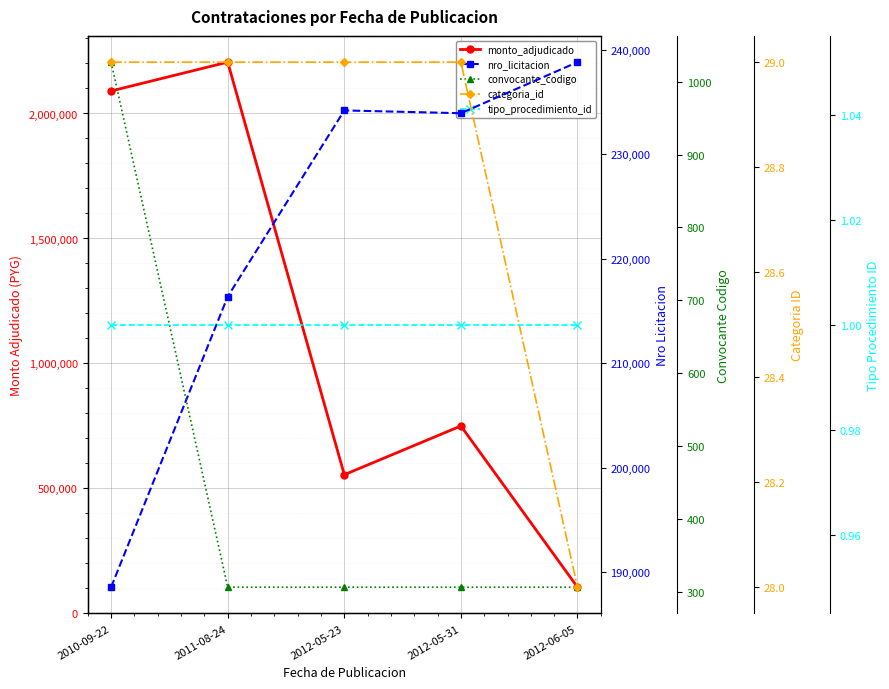

Is the value of nro_licitacion at 2012-06-05 greater than the value of tipo_procedimiento_id at 2012-05-23?

Yes